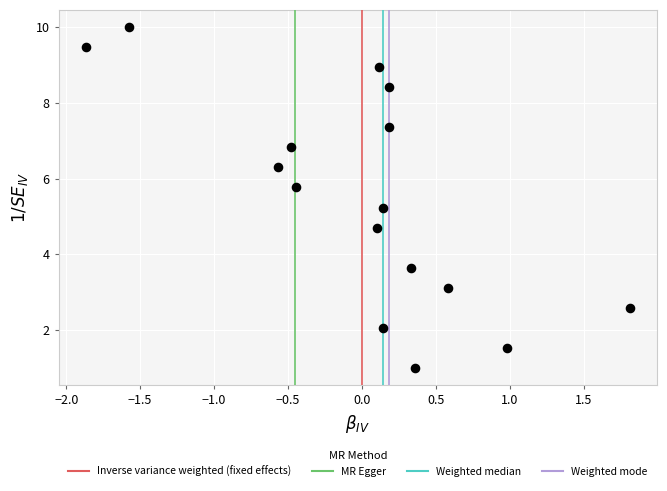

What is the range of Y values (max minus min)?

9.0